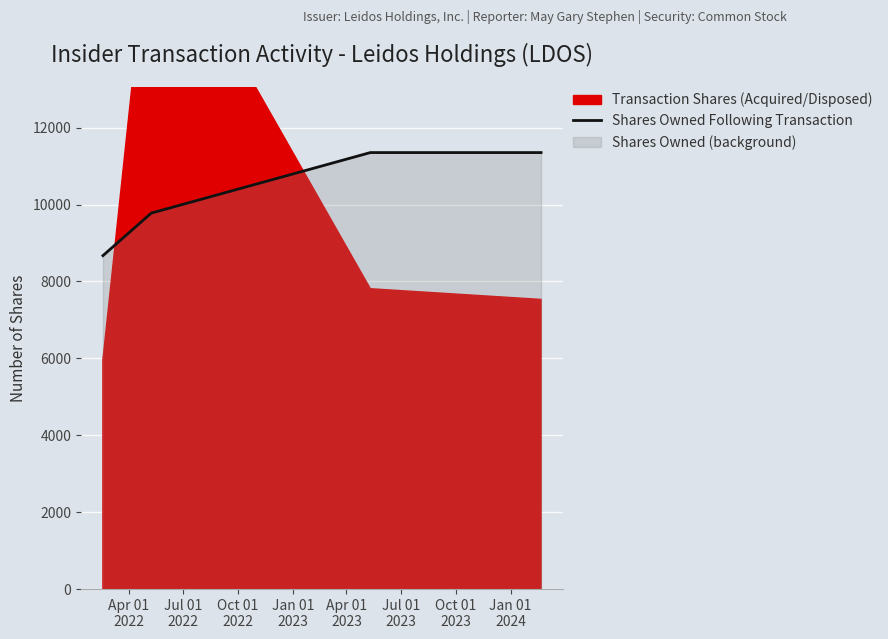

True or false: Shares Owned Following Transaction has more than 1 interior local peaks.

False